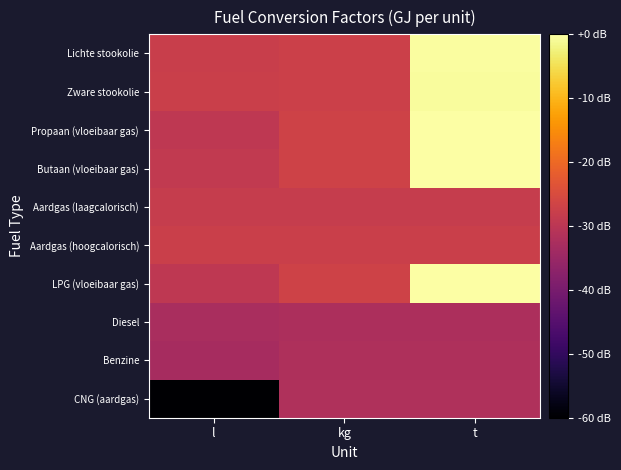

Reading left to right, list all the values displayed in this chart.

Lichte stookolie: l=-1.4	kg=-1.4	t=1.6
Zware stookolie: l=-1.4	kg=-1.4	t=1.6
Propaan (vloeibaar gas): l=-1.6	kg=-1.3	t=1.7
Butaan (vloeibaar gas): l=-1.6	kg=-1.3	t=1.7
Aardgas (laagcalorisch): l=-1.5	kg=-1.5	t=-1.5
Aardgas (hoogcalorisch): l=-1.4	kg=-1.4	t=-1.4
LPG (vloeibaar gas): l=-1.6	kg=-1.3	t=1.7
Diesel: l=-2.0	kg=-1.9	t=-1.9
Benzine: l=-2.0	kg=-1.9	t=-1.9
CNG (aardgas): l=-5.0	kg=-1.9	t=-1.9